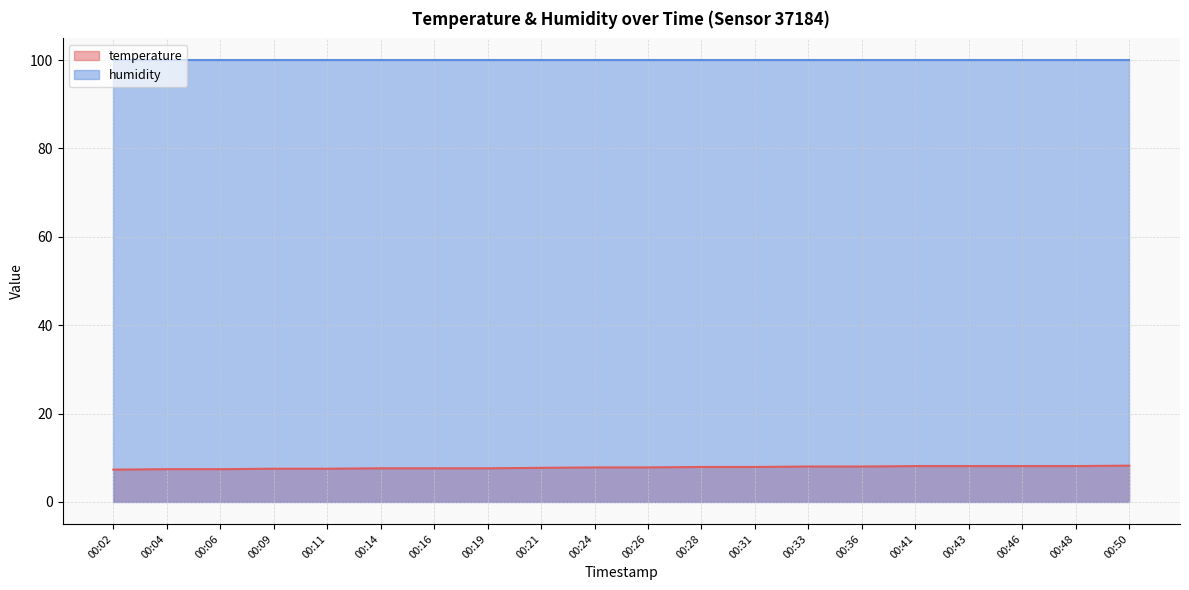

What is the average value?

7.8